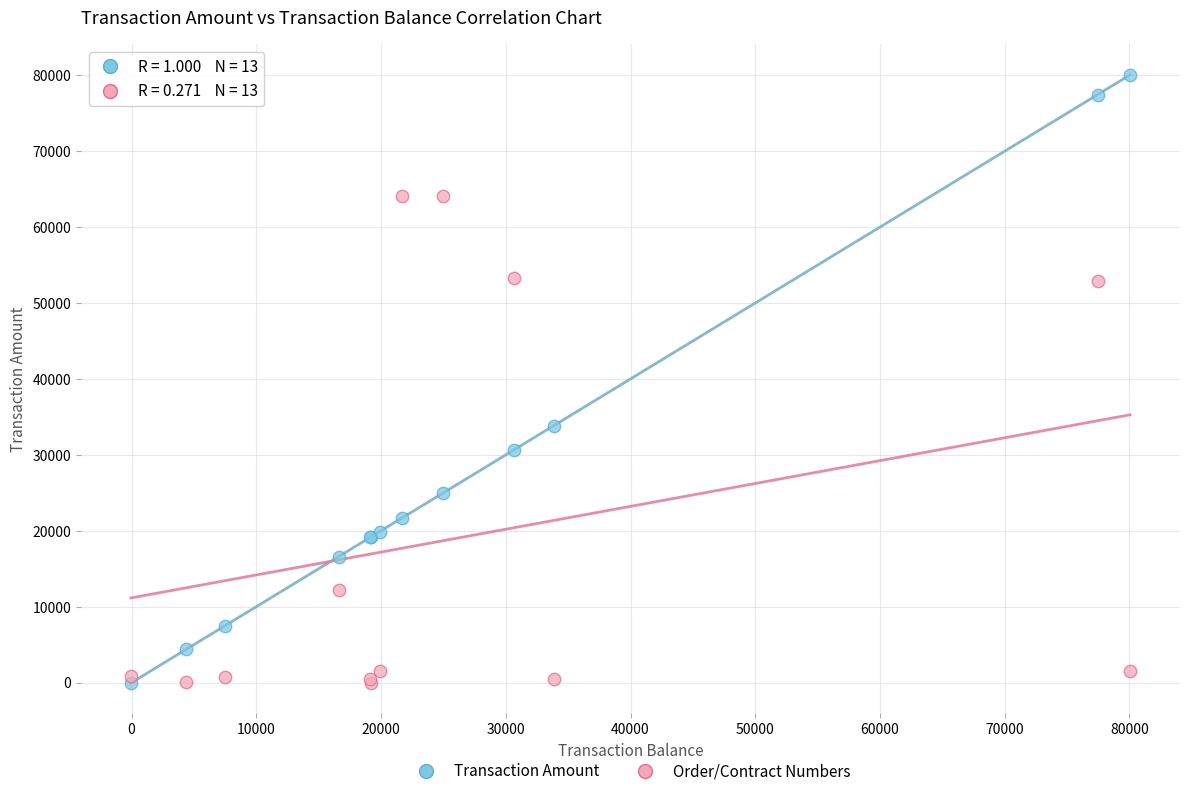

In the Transaction Amount series, what Y value is closest to 39996?

33839.6